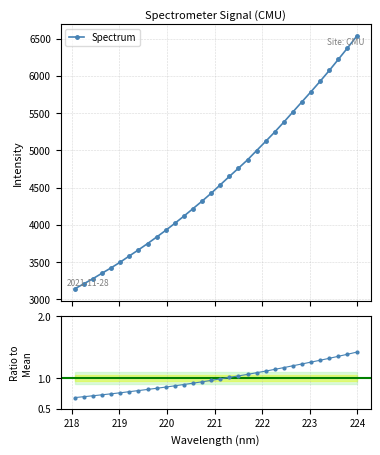

What is the value of the Spectrum point at the 31st from the left?

6374.8